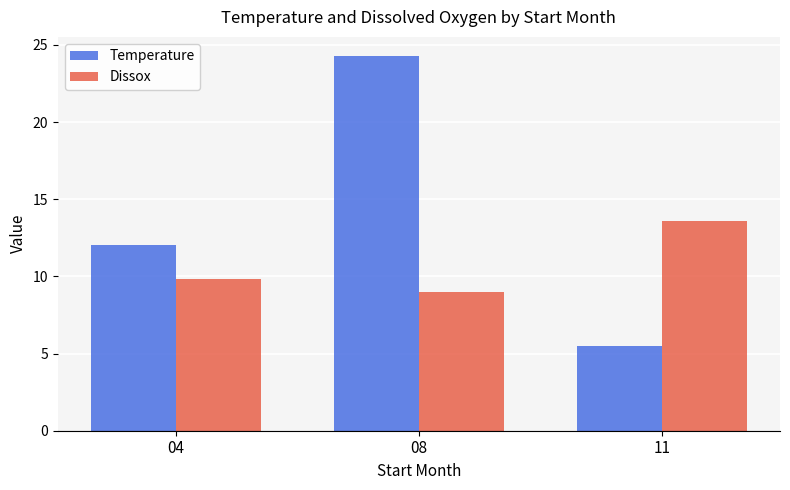

How many groups of bars are there?

3